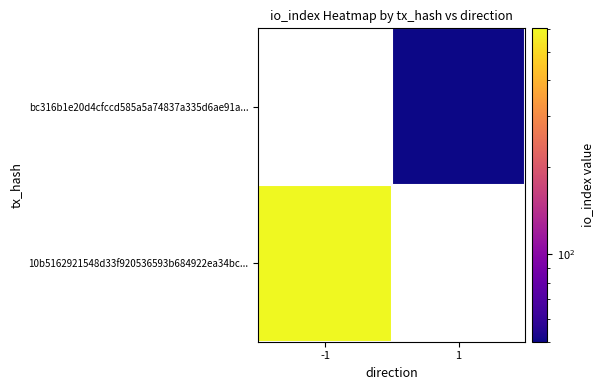

List the labels in order of bc316b1e20d4cfccd585a5a74837a335d6ae91a... value, smallest first.

-1, 1